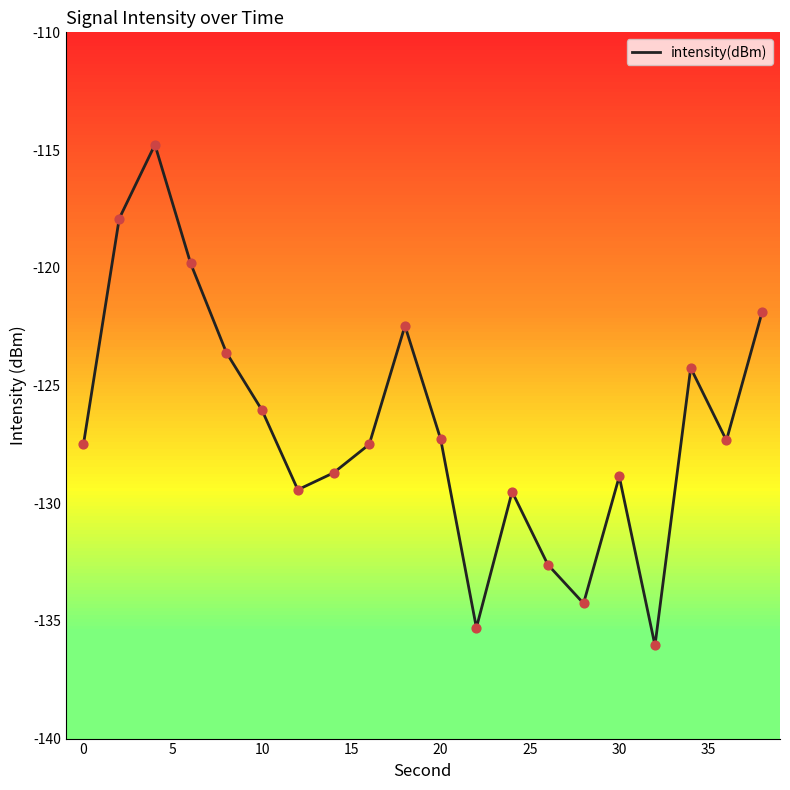

What is the maximum value shown in the chart?

-114.8